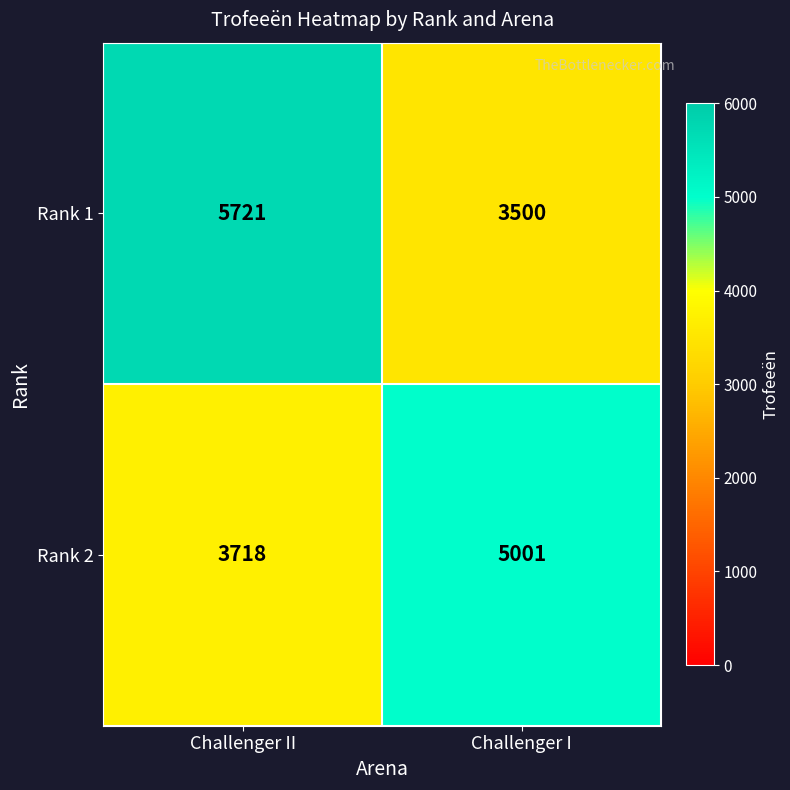

At which label is Rank 2 closest to 4359?

Challenger II